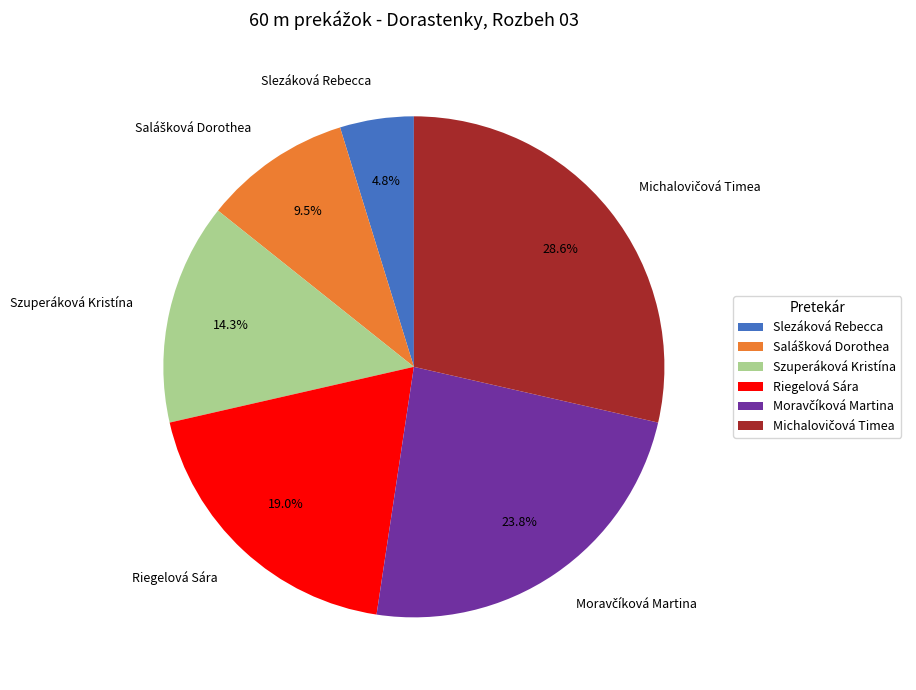

What is the smallest slice in the pie chart?

Slezáková Rebecca